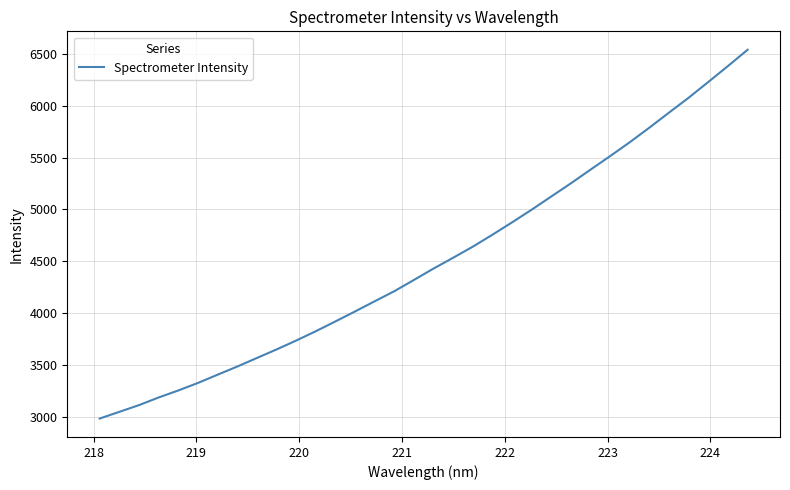

What is the maximum value shown in the chart?

6542.1